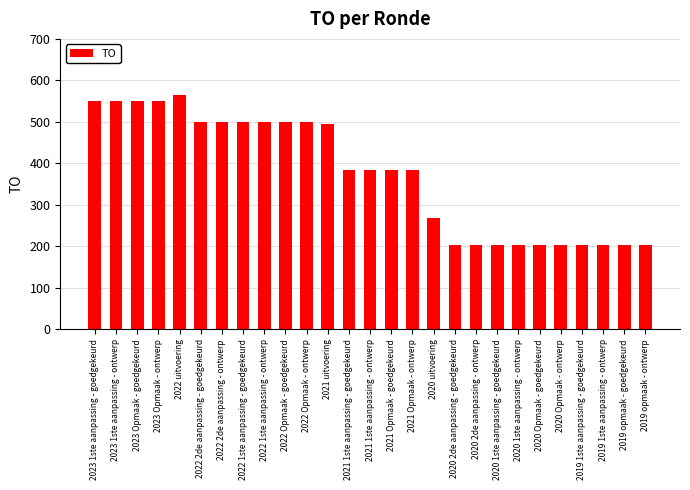

Reading right to left, what are all the values shown in this chart?

2019 opmaak - ontwerp=203	2019 opmaak - goedgekeurd=203	2019 1ste aanpassing - ontwerp=203	2019 1ste aanpassing - goedgekeurd=203	2020 Opmaak - ontwerp=203	2020 Opmaak - goedgekeurd=203	2020 1ste aanpassing - ontwerp=203	2020 1ste aanpassing - goedgekeurd=203	2020 2de aanpassing - ontwerp=203	2020 2de aanpassing - goedgekeurd=203	2020 uitvoering=268	2021 Opmaak - ontwerp=383	2021 Opmaak - goedgekeurd=383	2021 1ste aanpassing - ontwerp=383	2021 1ste aanpassing - goedgekeurd=383	2021 uitvoering=496	2022 Opmaak - ontwerp=500	2022 Opmaak - goedgekeurd=500	2022 1ste aanpassing - ontwerp=500	2022 1ste aanpassing - goedgekeurd=500	2022 2de aanpassing - ontwerp=500	2022 2de aanpassing - goedgekeurd=500	2022 uitvoering=566	2023 Opmaak - ontwerp=550	2023 Opmaak - goedgekeurd=550	2023 1ste aanpassing - ontwerp=550	2023 1ste aanpassing - goedgekeurd=550